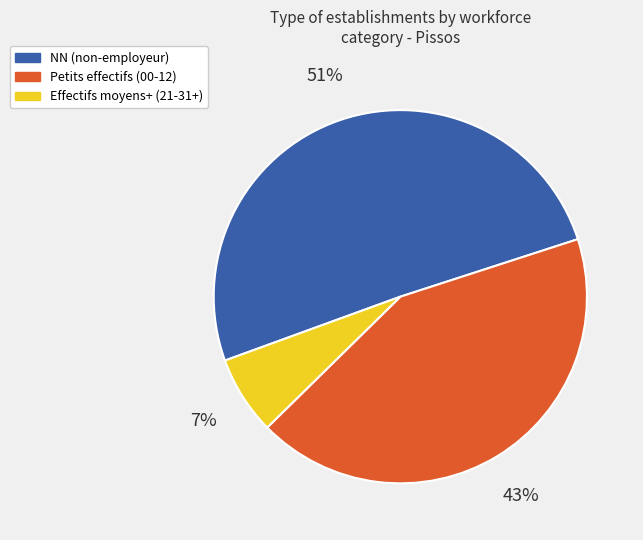

To the nearest percent, what is the difference between the largest and smallest slice percentages?

44%